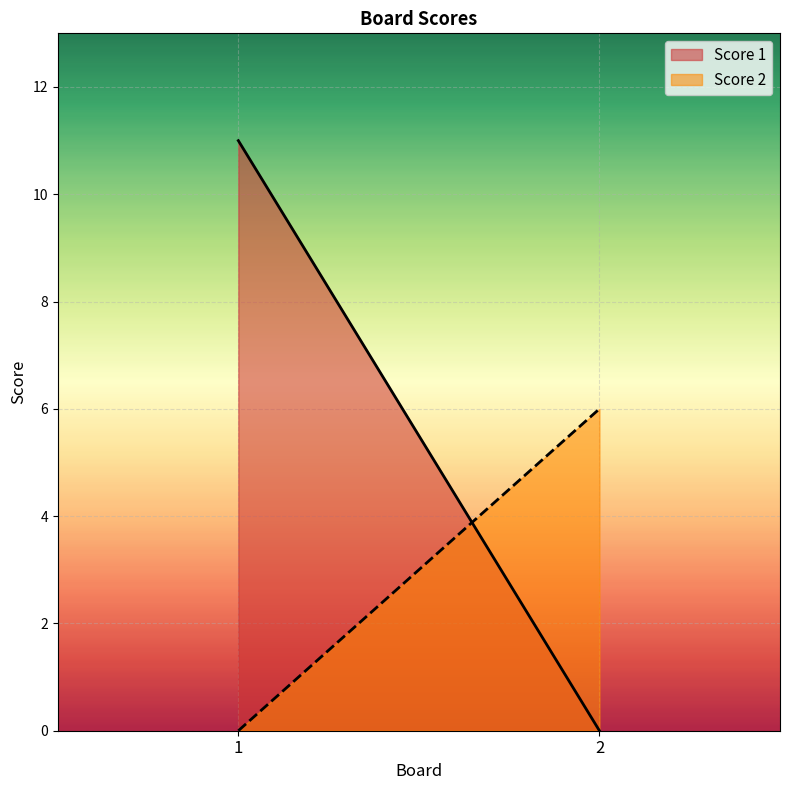

The Score 1 series shows 11 at 1. True or false?

True